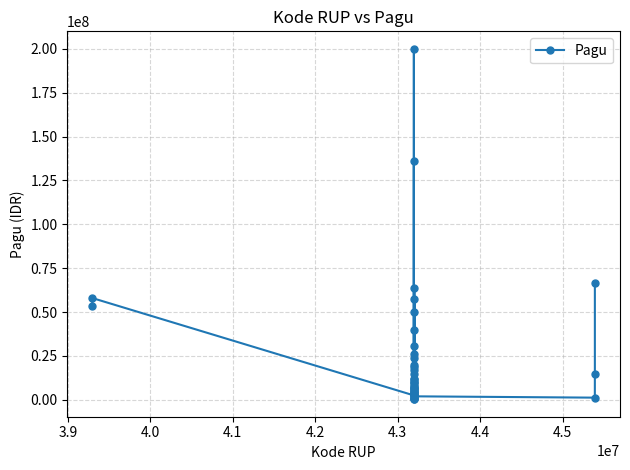

True or false: there are more than 2 points higher than both neighbors.

True